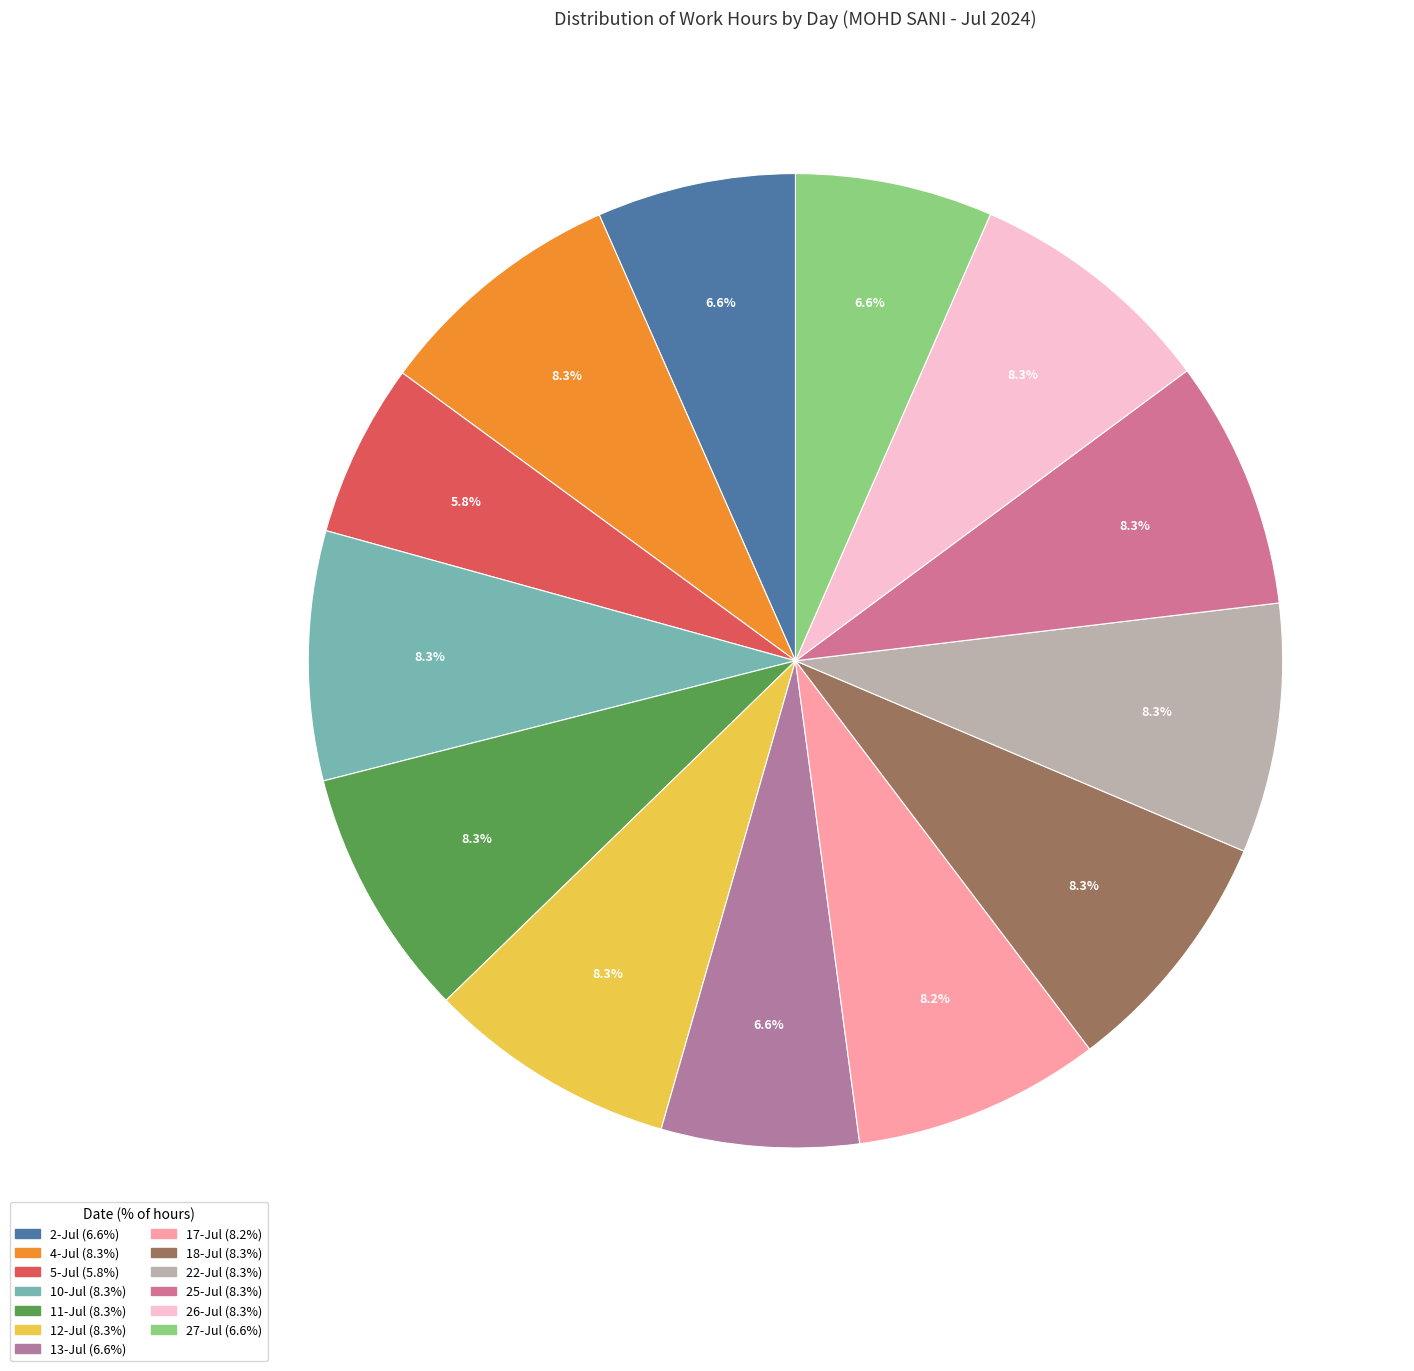

To the nearest percent, what portion does 12-Jul represent?

8%